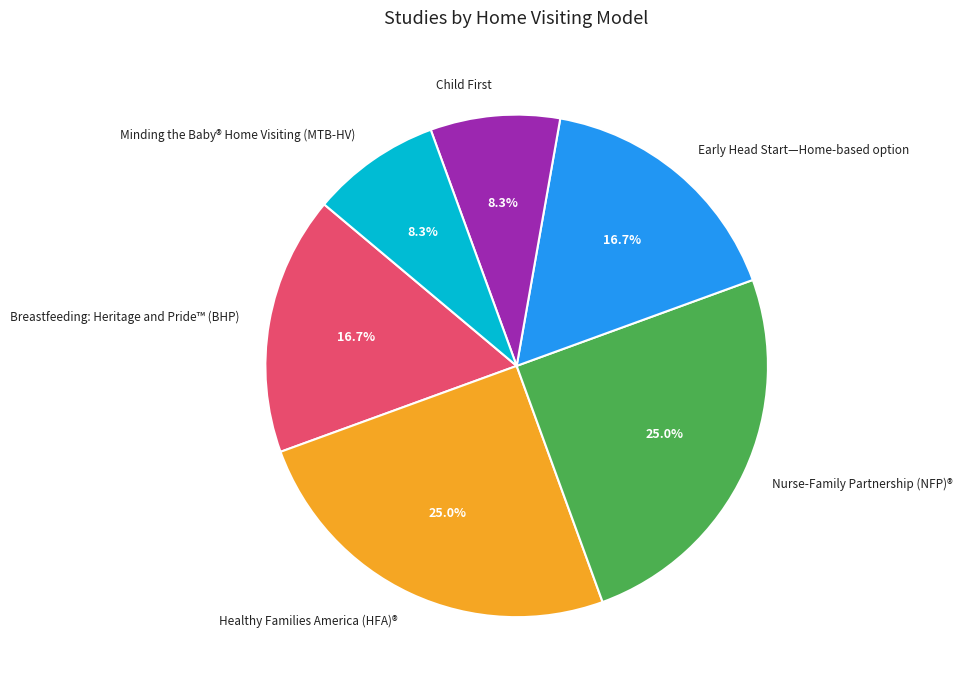

To the nearest percent, what is the average slice percentage?

17%